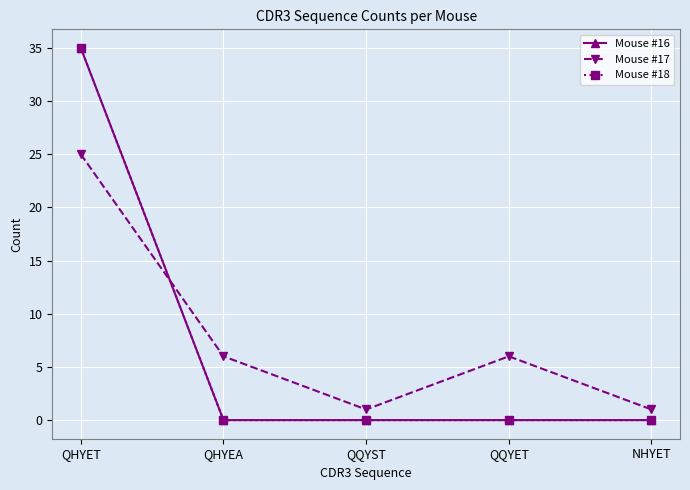

True or false: Mouse #18 and Mouse #16 intersect in this chart.

False